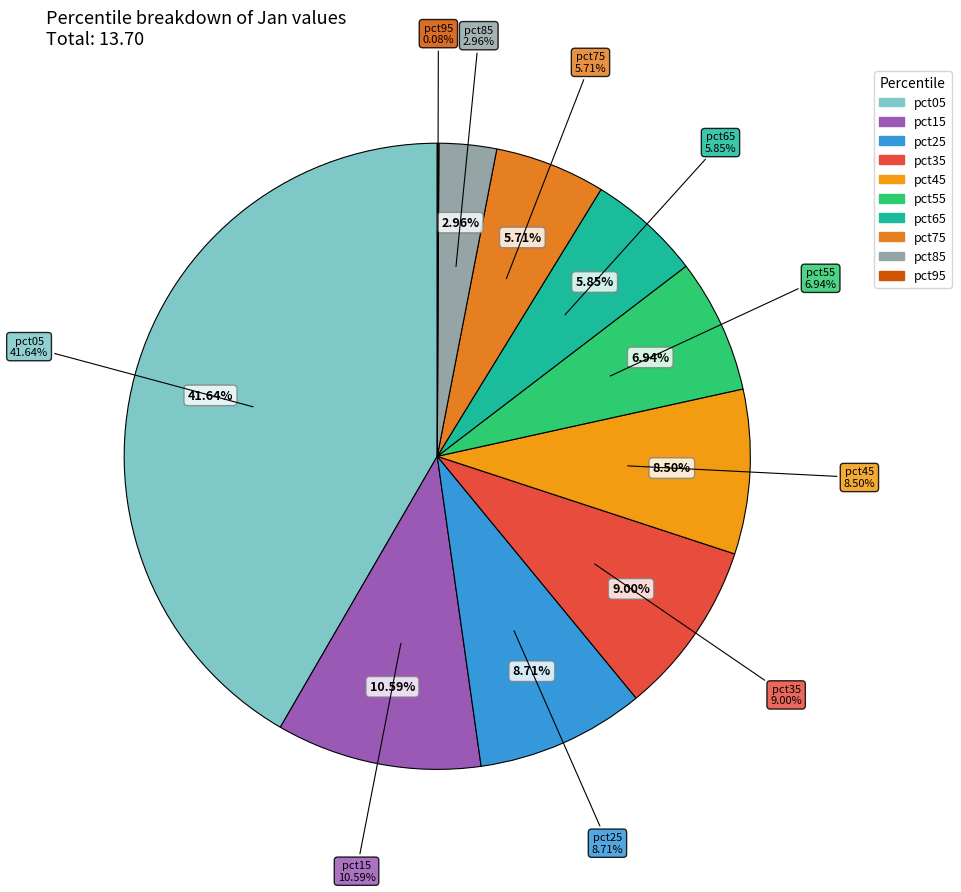

To the nearest percent, what percentage of the pie is pct65?

6%